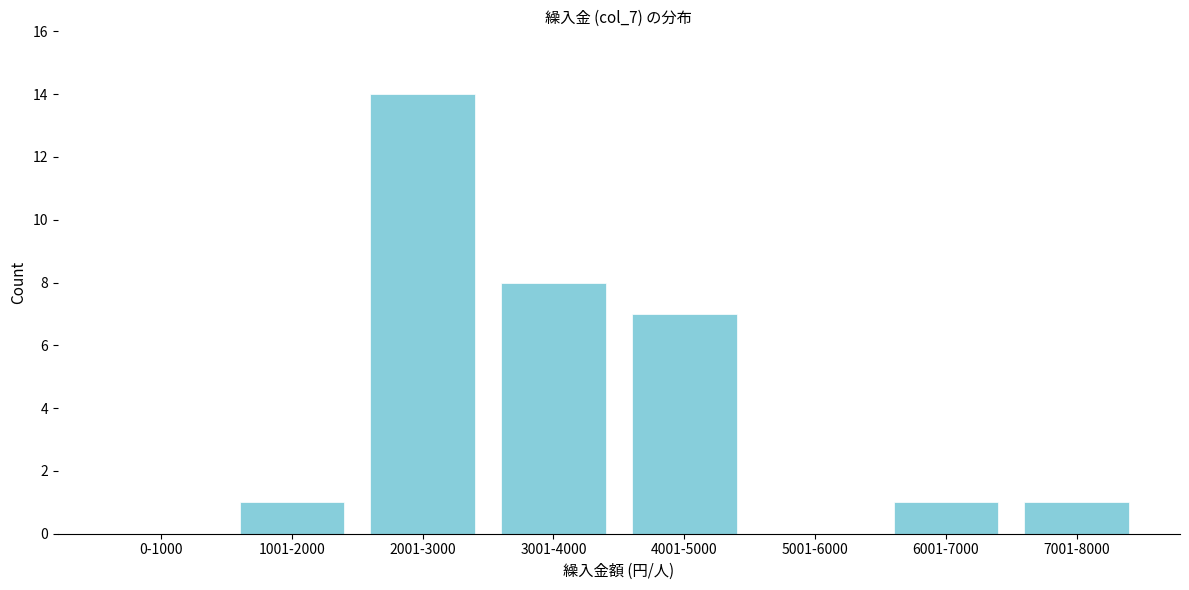

Reading left to right, what are all the values shown in this chart?

0-1000=0	1001-2000=1	2001-3000=14	3001-4000=8	4001-5000=7	5001-6000=0	6001-7000=1	7001-8000=1